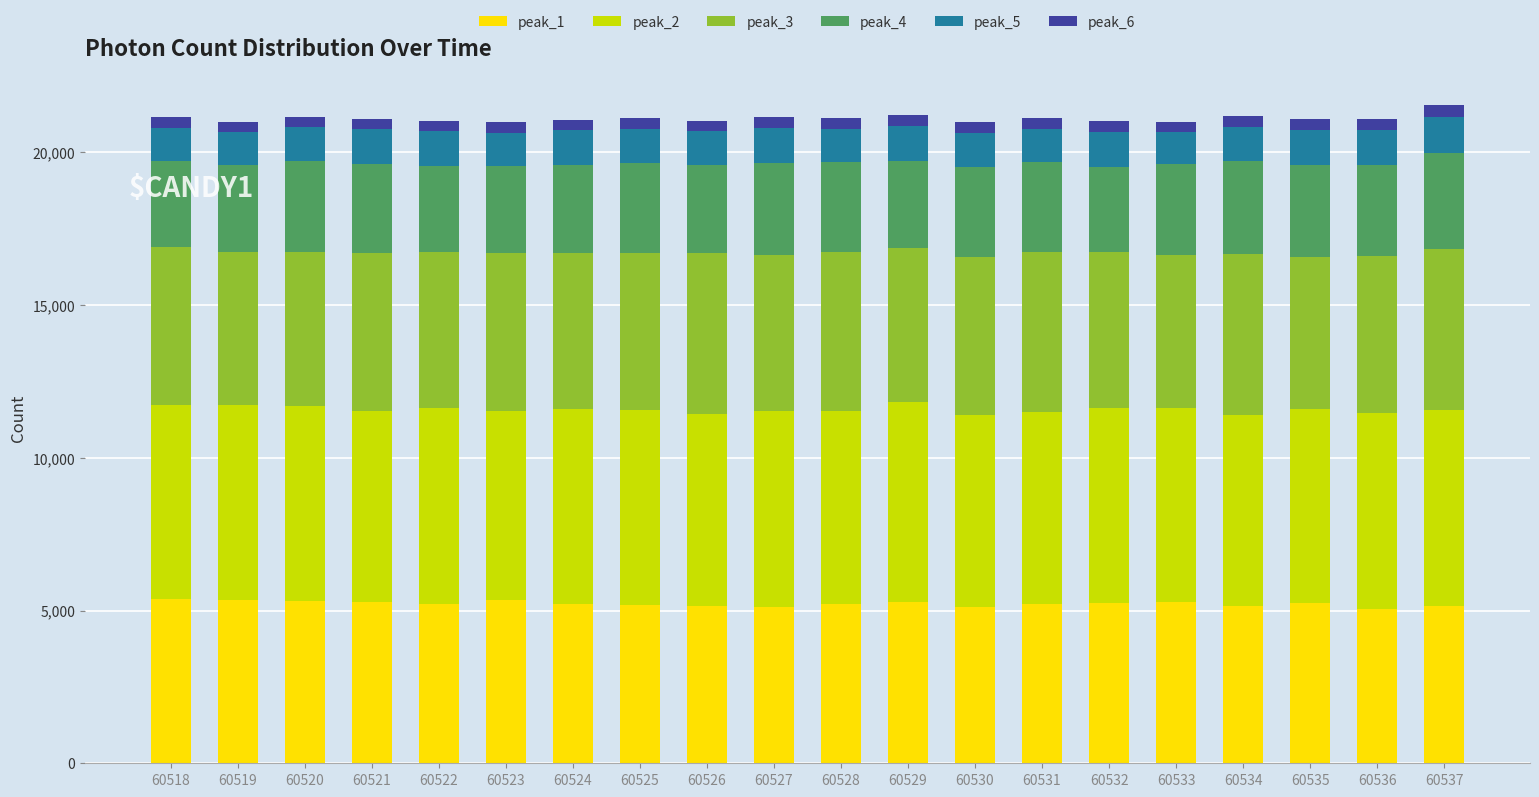

What is the sum of all peak_1 values?

104464